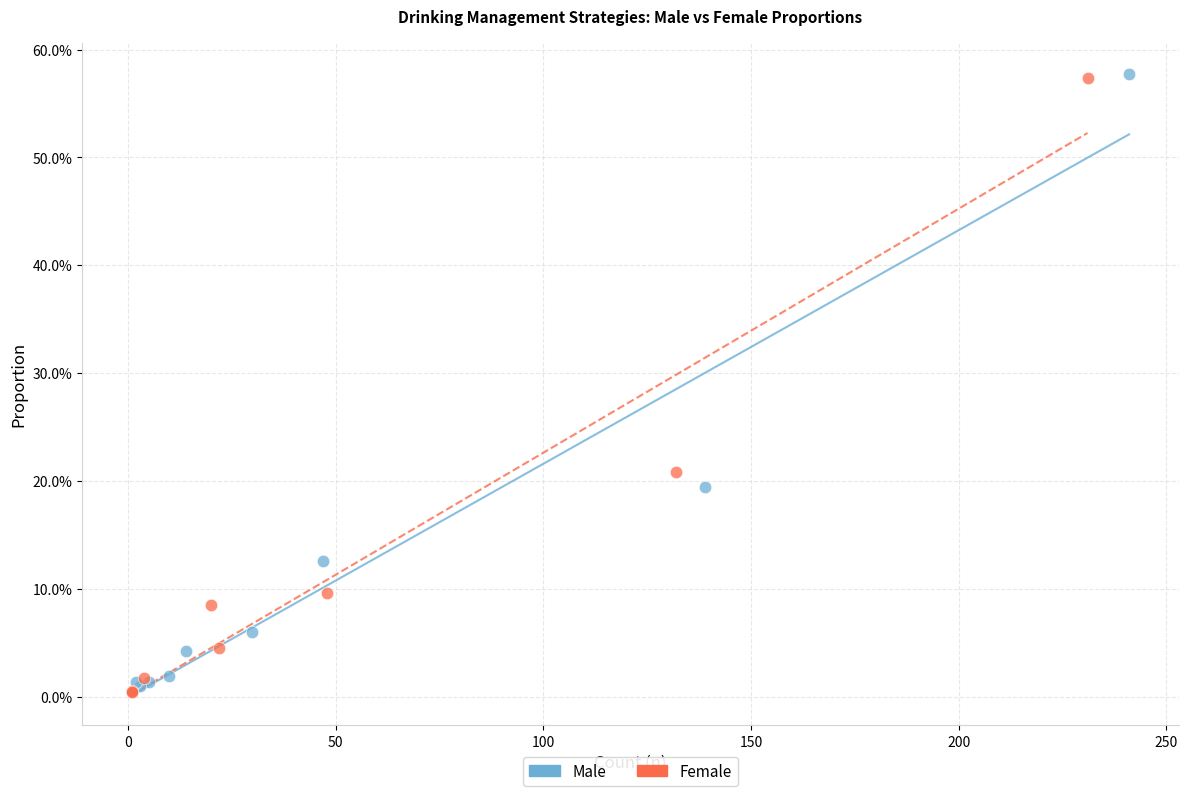

Which series reaches the minimum Y coordinate?

Female